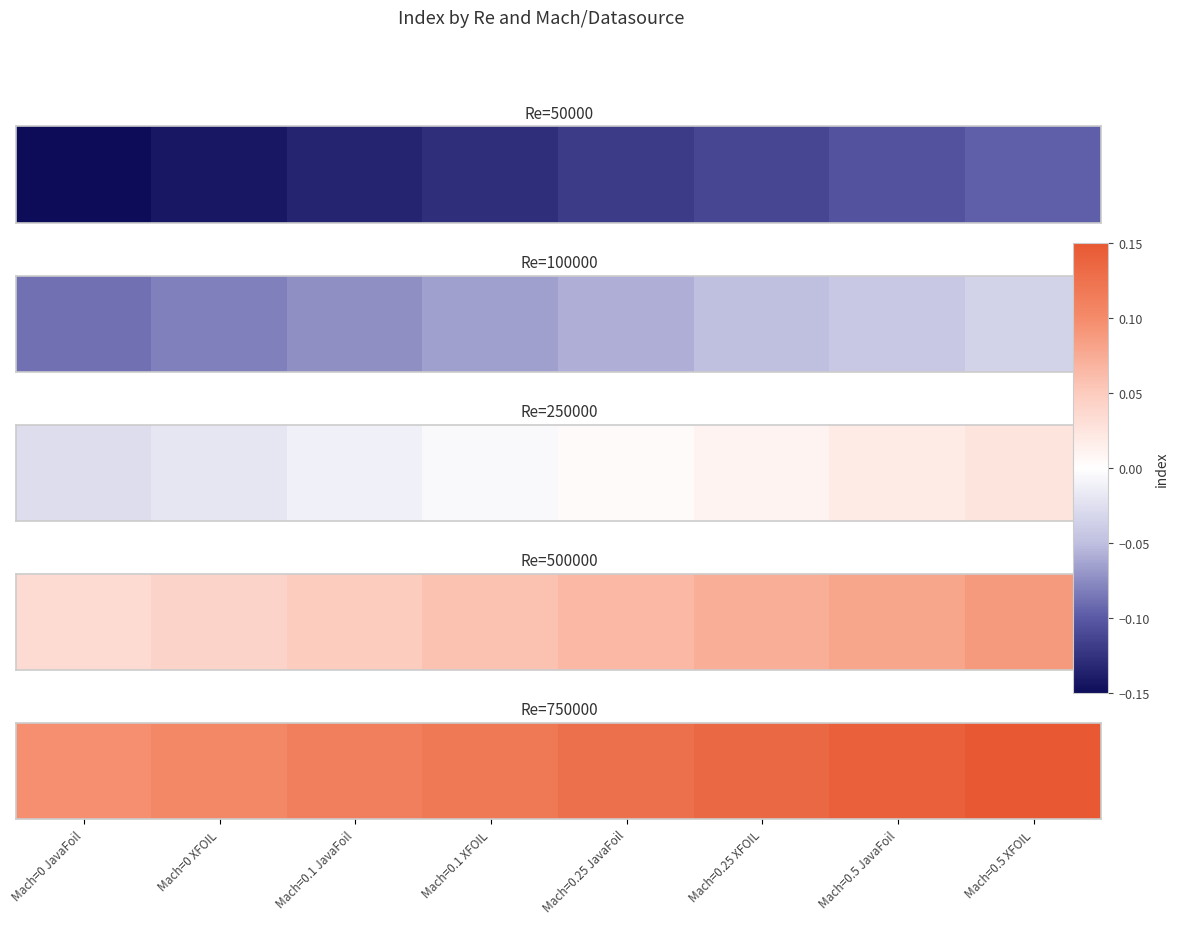

What value does the data have at Mach=0.5 JavaFoil?

0.1